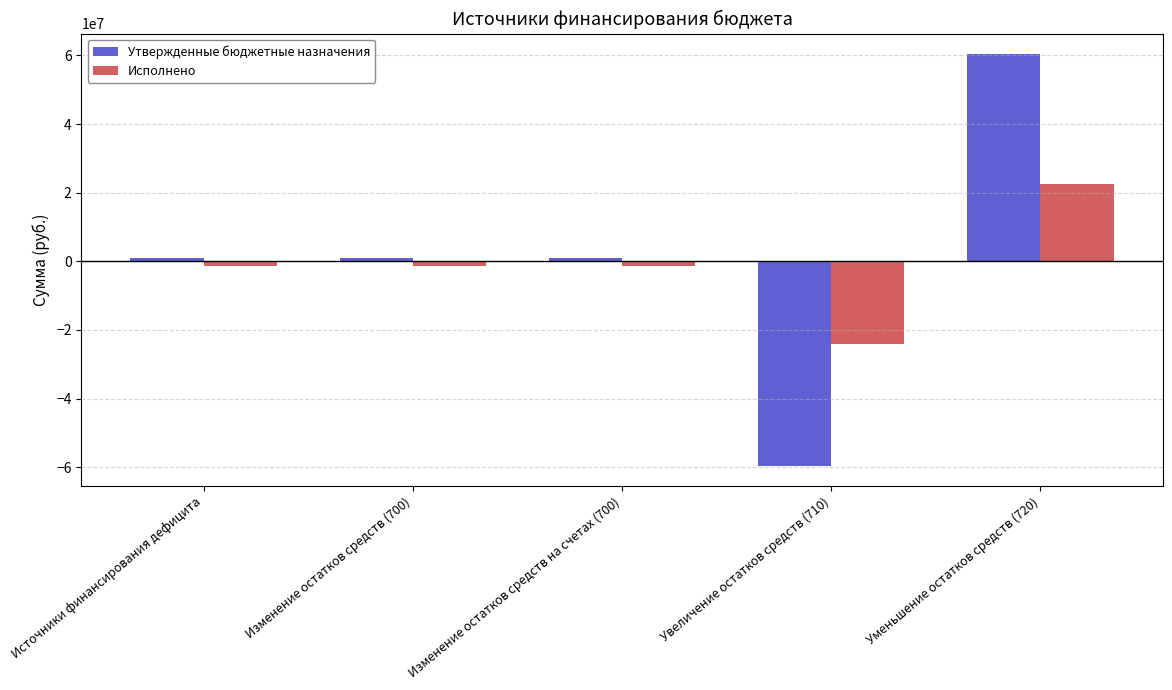

Are the bars grouped side by side (vs. stacked)?

Yes